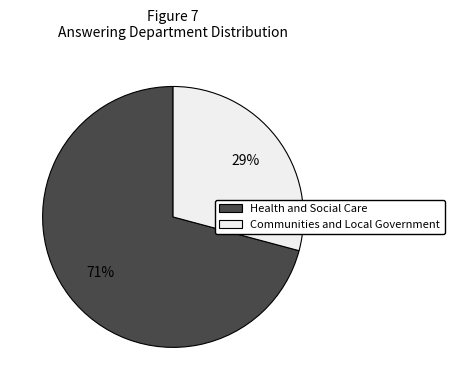

Combined, do Health and Social Care and Communities and Local Government account for over 50%?

Yes